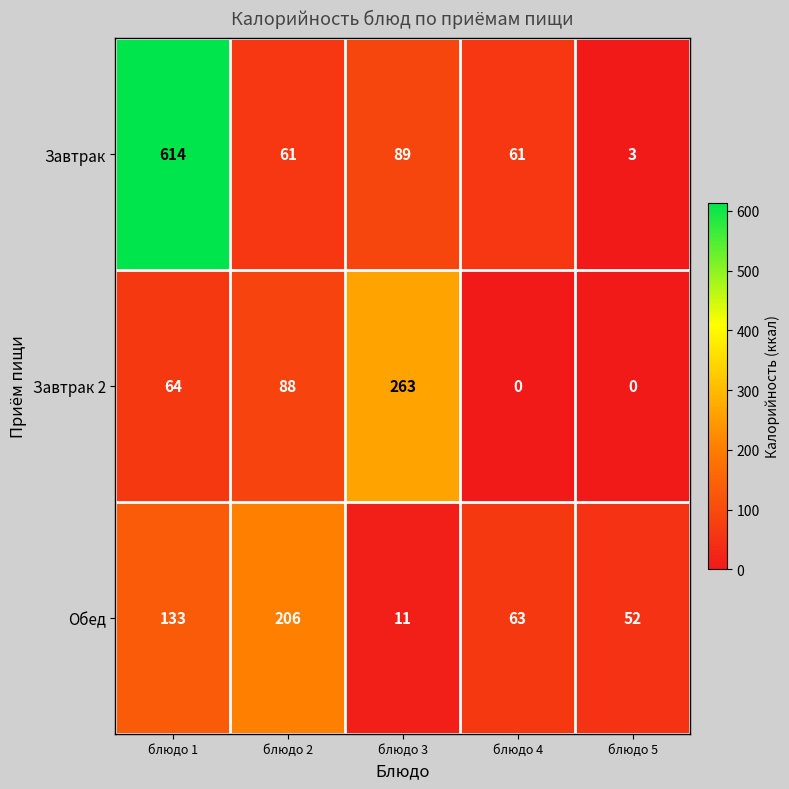

The value of Обед at блюдо 4 is 93. True or false?

False